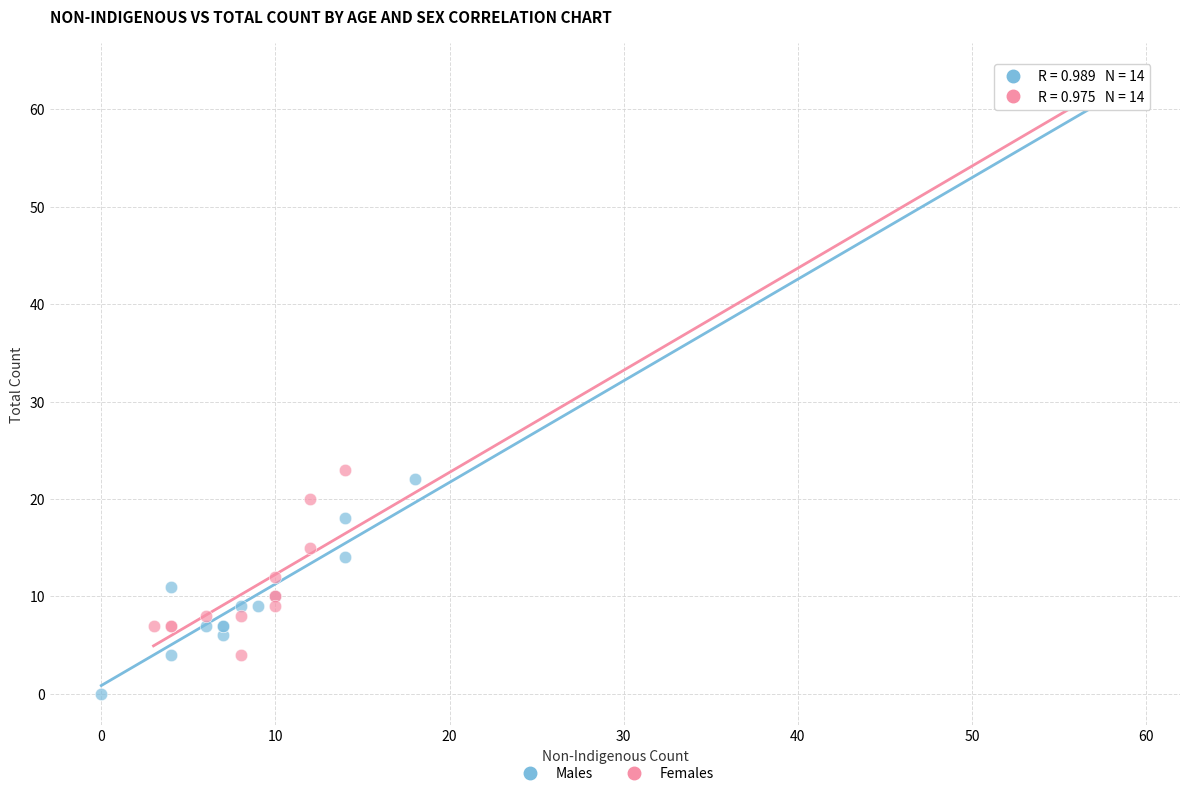

What are all the series names shown in the legend?

Males, Females